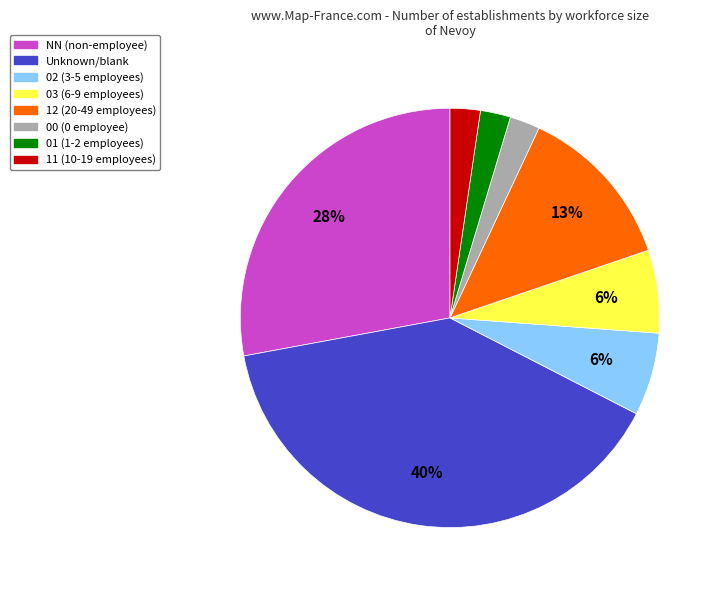

Does any single category account for the majority?

No